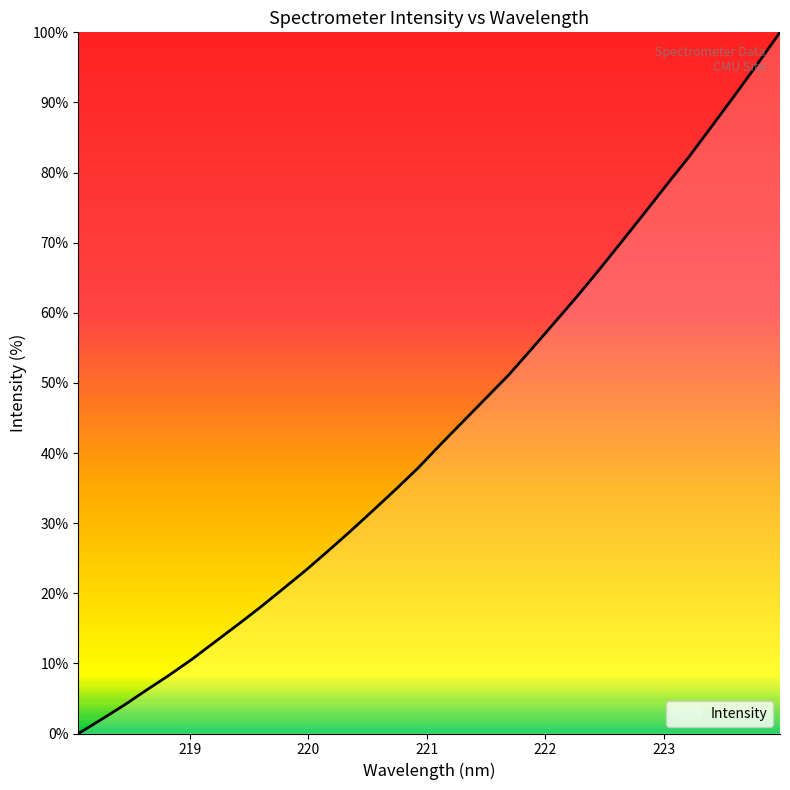

What is the difference between the maximum and minimum values?

100.0